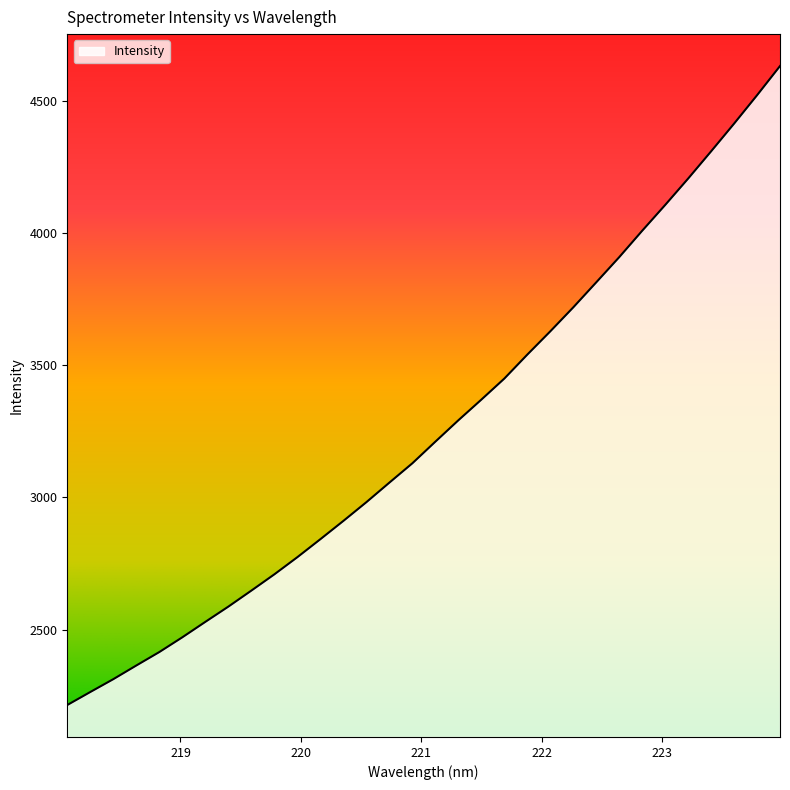

What is the difference between the maximum and minimum values?

2416.6